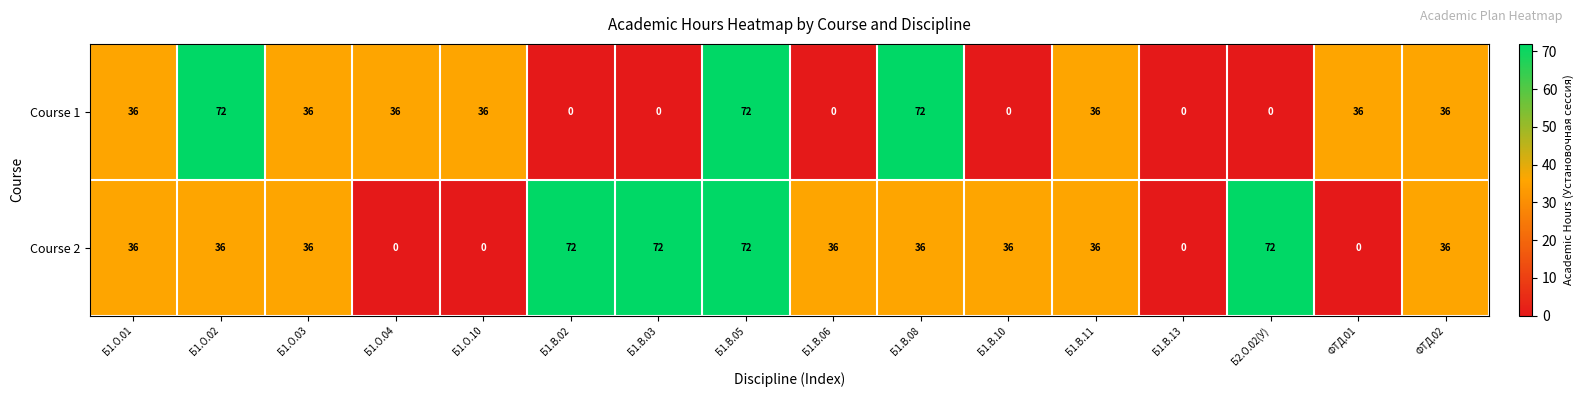

At how many categories does at least one series exceed 16?

15